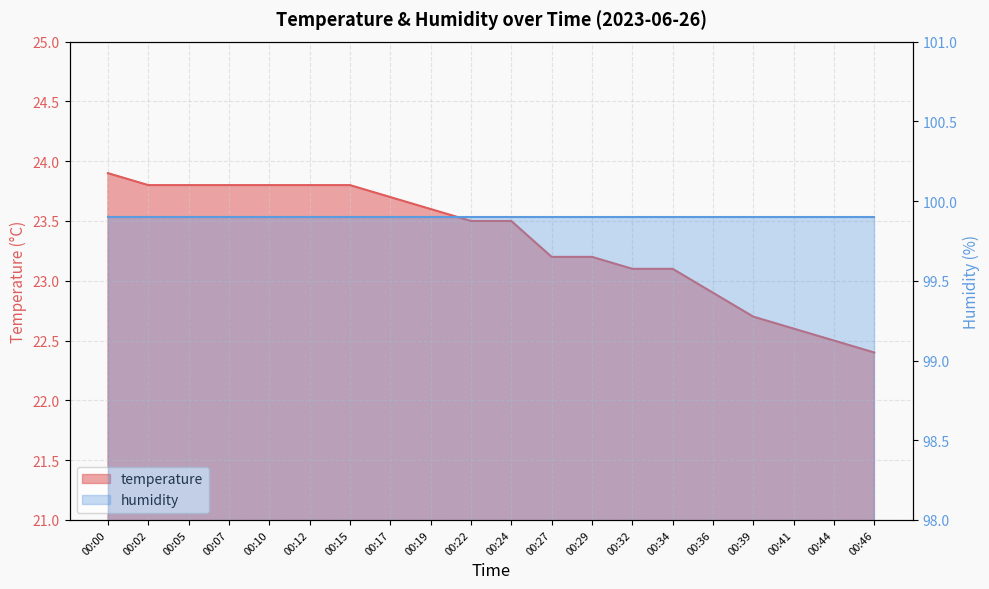

Where is the data nearest to the value 23?

00:32